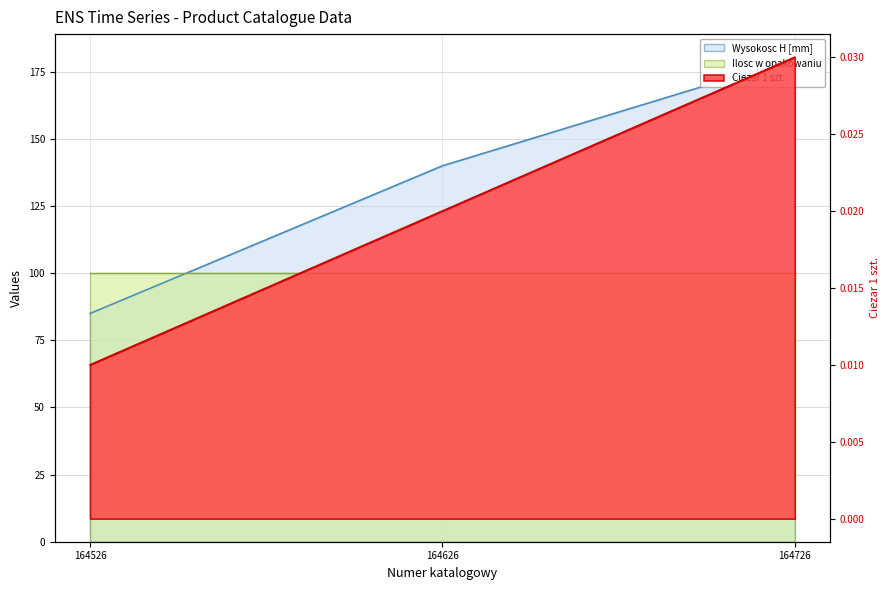

Does the chart have visible grid lines?

Yes